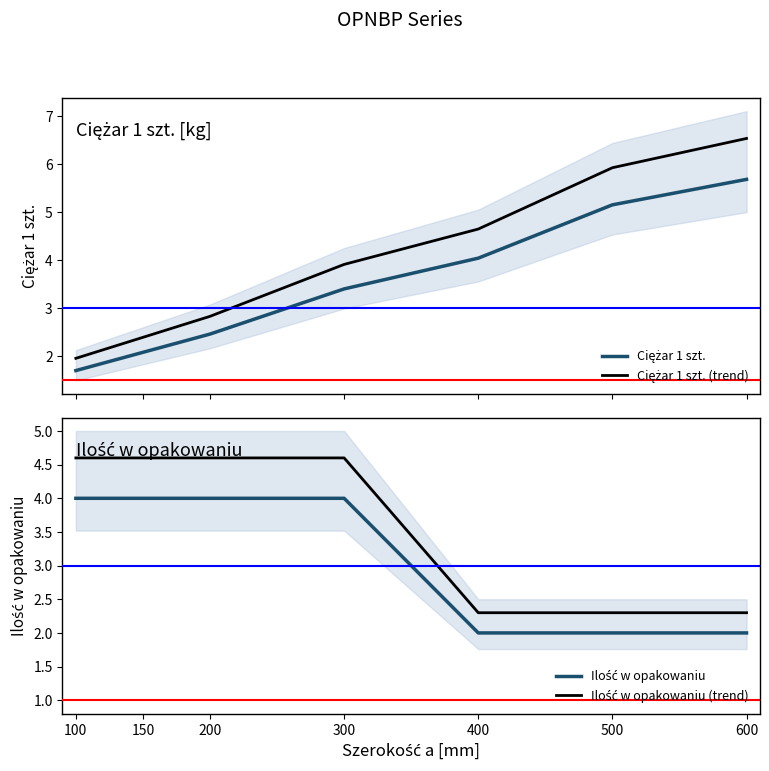

What are all the series names shown in the legend?

Ciężar 1 szt., Ciężar 1 szt. (trend), Ilość w opakowaniu, Ilość w opakowaniu (trend)